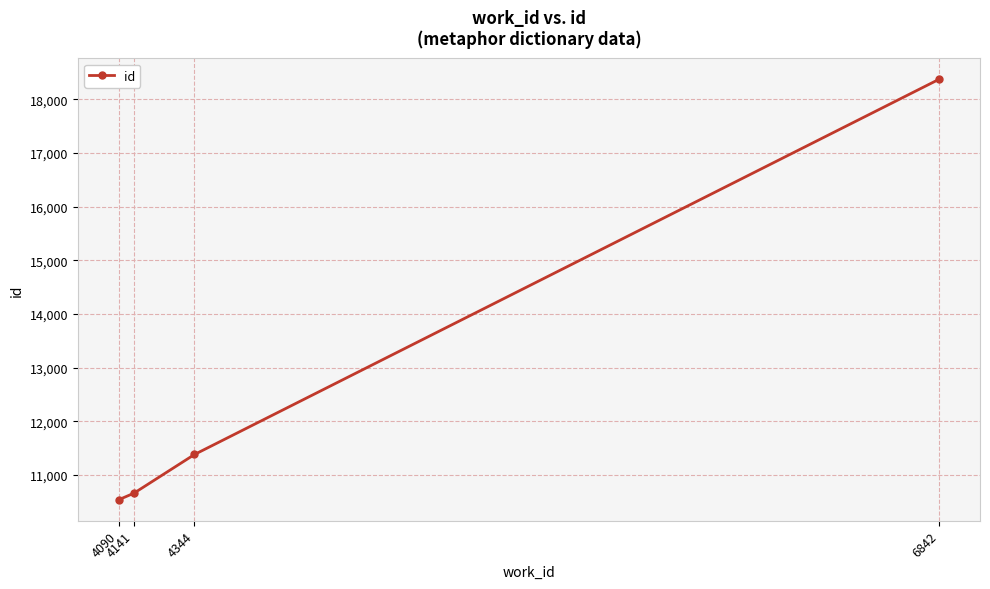

Which has a higher value, 4344 or 4090?

4344